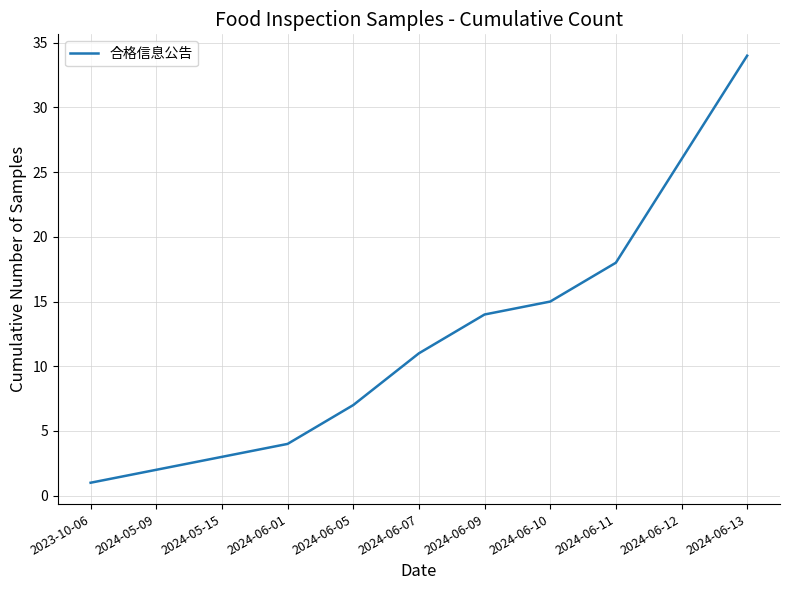

Between 2024-05-15 and 2024-06-10, which is larger?

2024-06-10